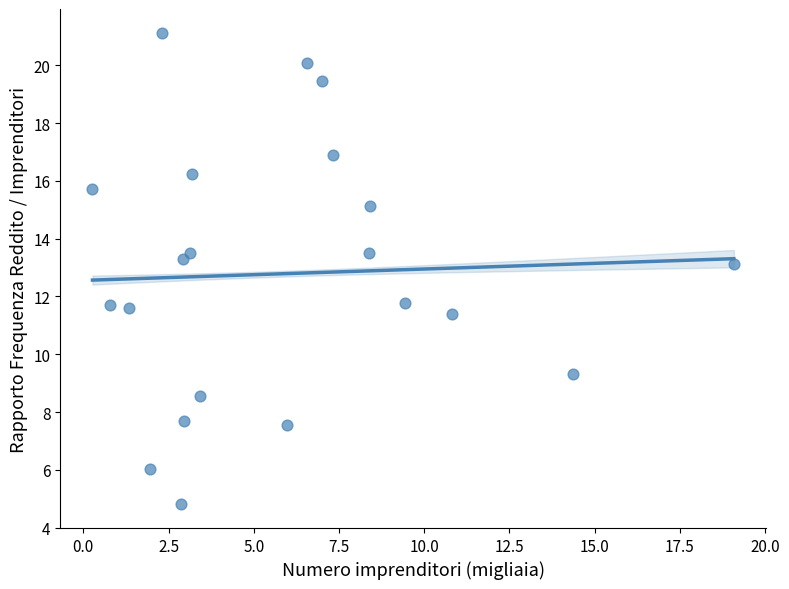

What is the range of X values (max minus min)?

18.8